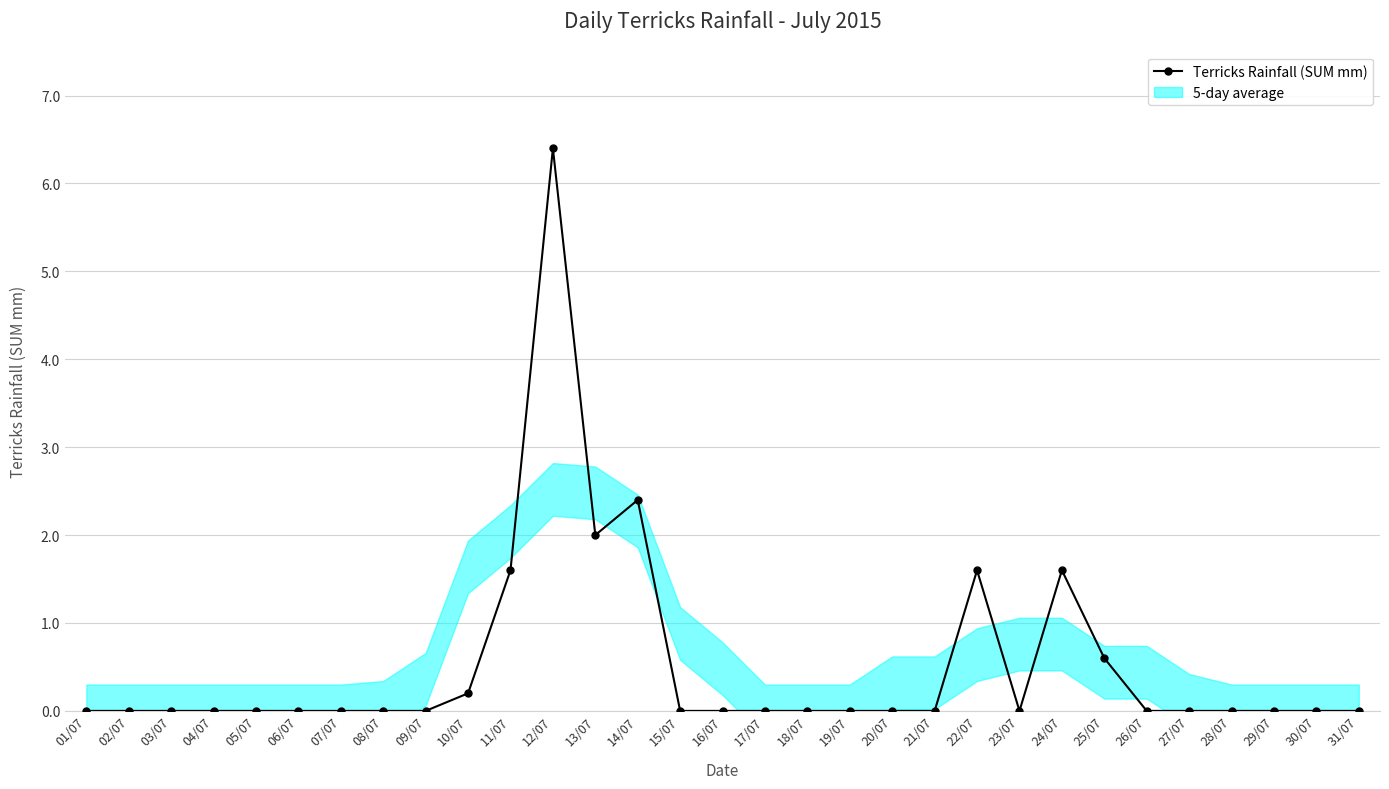

How many values exceed 0?

8